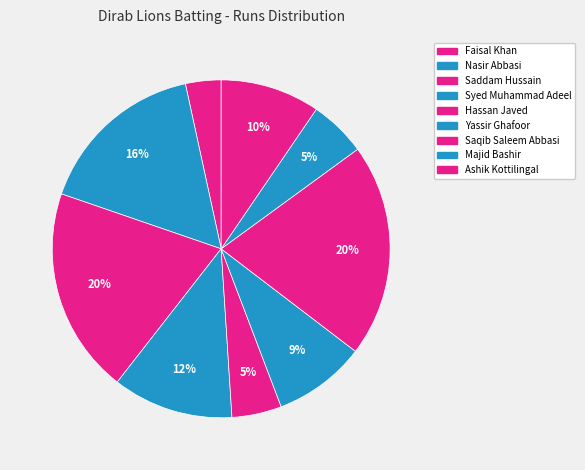

Which category has the biggest portion of the pie?

Saqib Saleem Abbasi